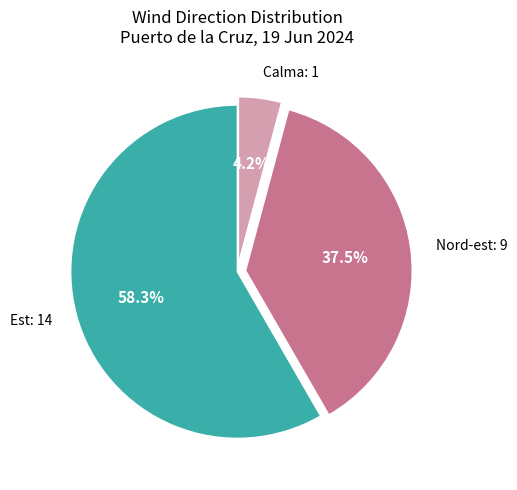

Which category has the smallest portion of the pie?

Calma: 1